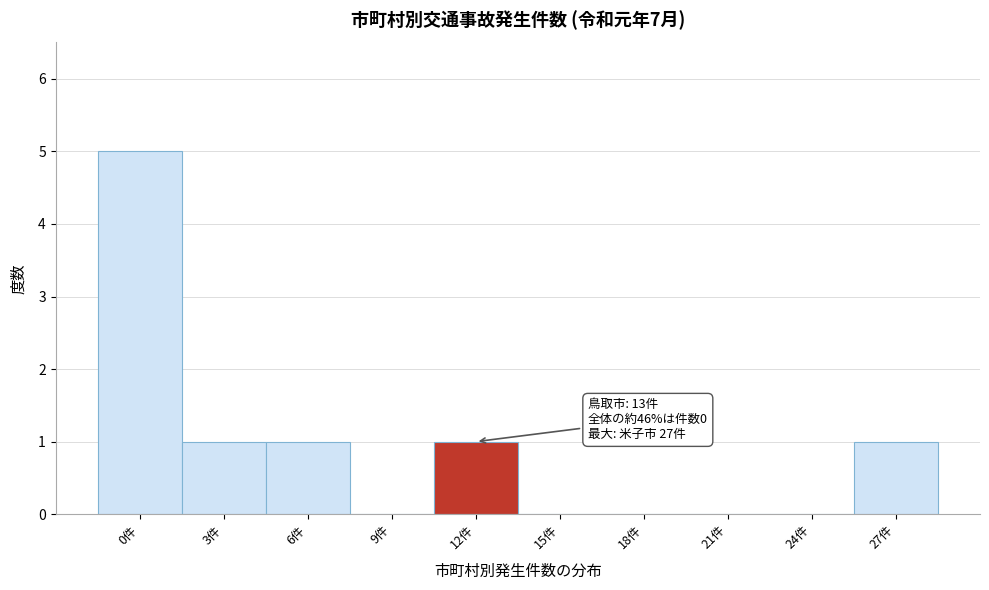

Reading left to right, extract all data points from this chart.

0件=5	3件=1	6件=1	9件=0	12件=1	15件=0	18件=0	21件=0	24件=0	27件=1